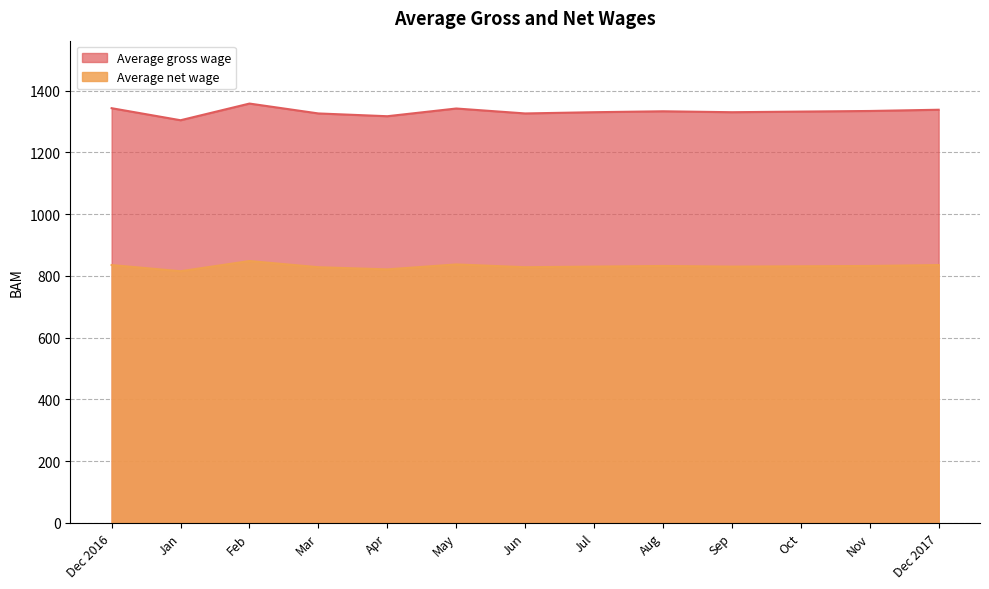

Reading left to right, extract all data points from this chart.

Average gross wage: 1343	1304	1358	1326	1317	1342	1326	1330	1333	1330	1332	1334	1338
Average net wage: 835	815	848	828	821	837	828	830	832	830	831	832	835